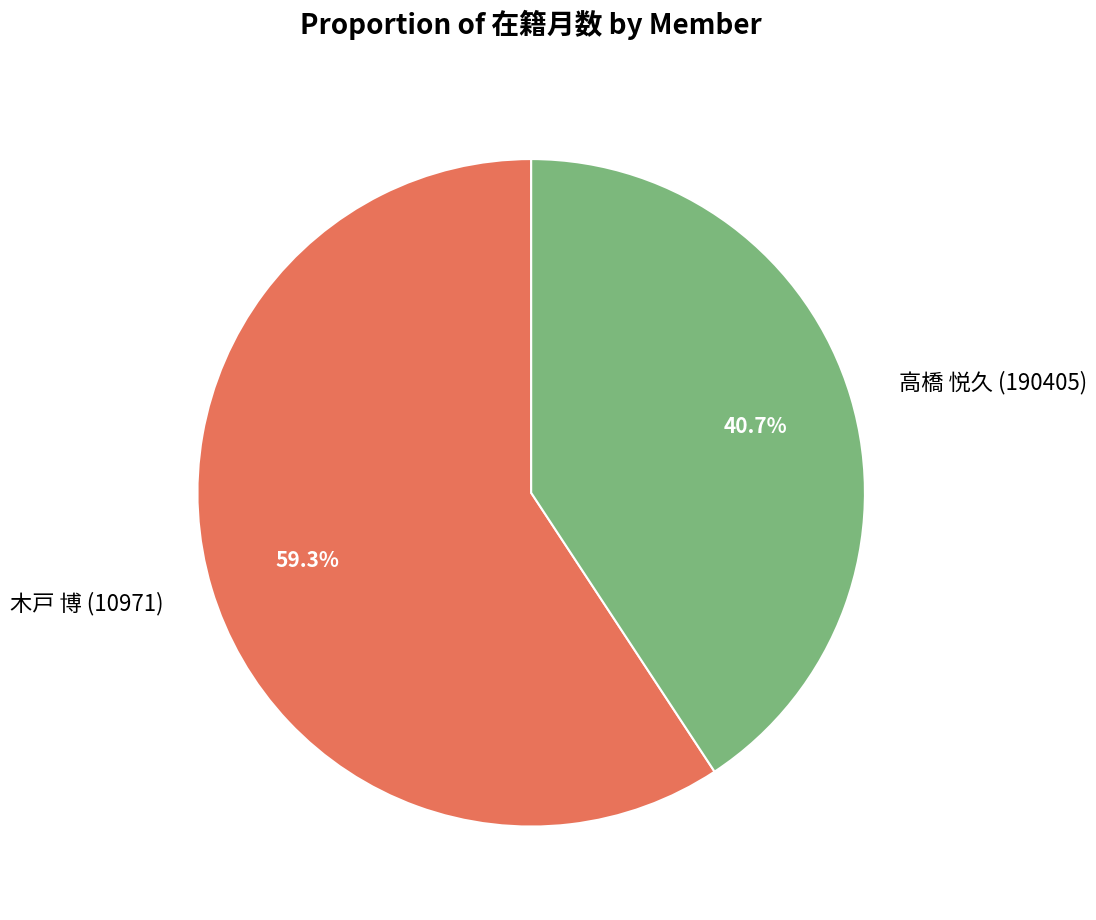

To the nearest percent, what is the combined percentage of 木戸 博 (10971) and 高橋 悦久 (190405)?

100%